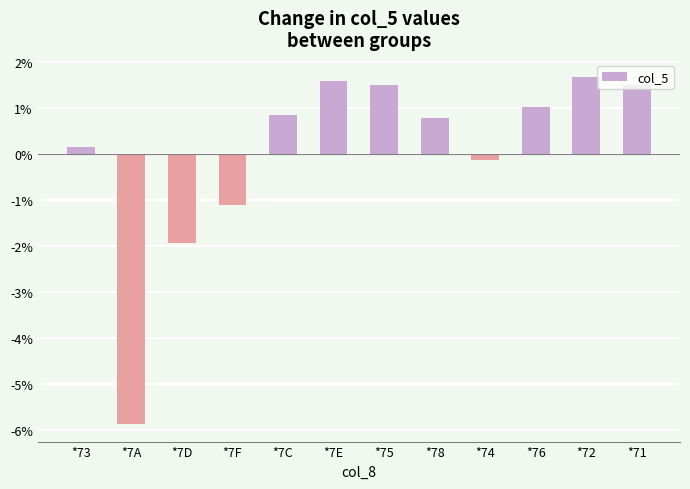

What is the change in value from *75 to *74?

-1.6